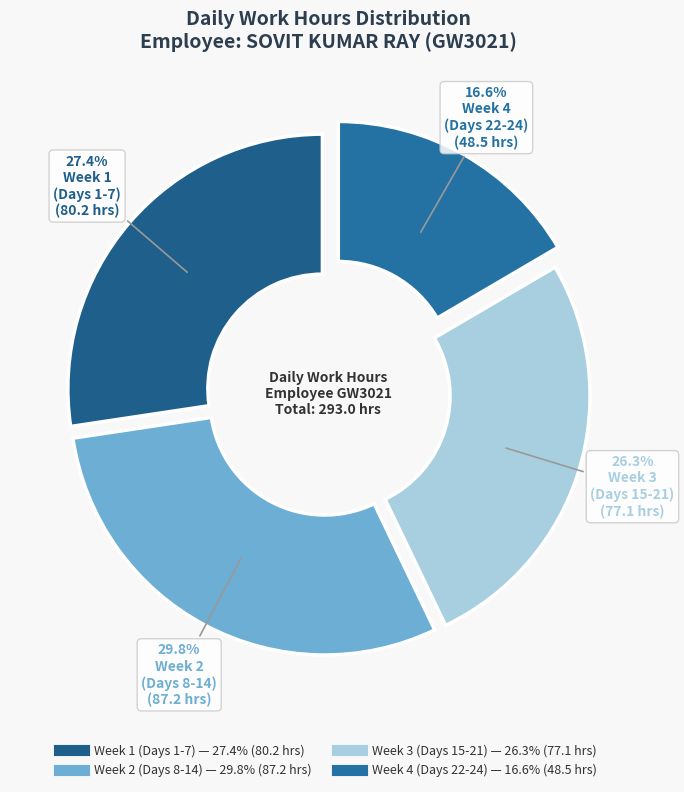

Count the number of slices in the pie.

4